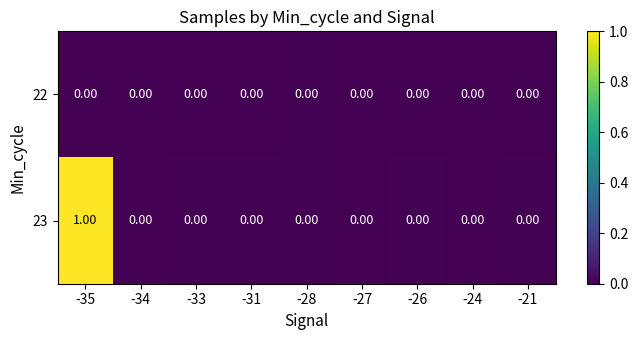

Which series has the largest total across all categories?

23